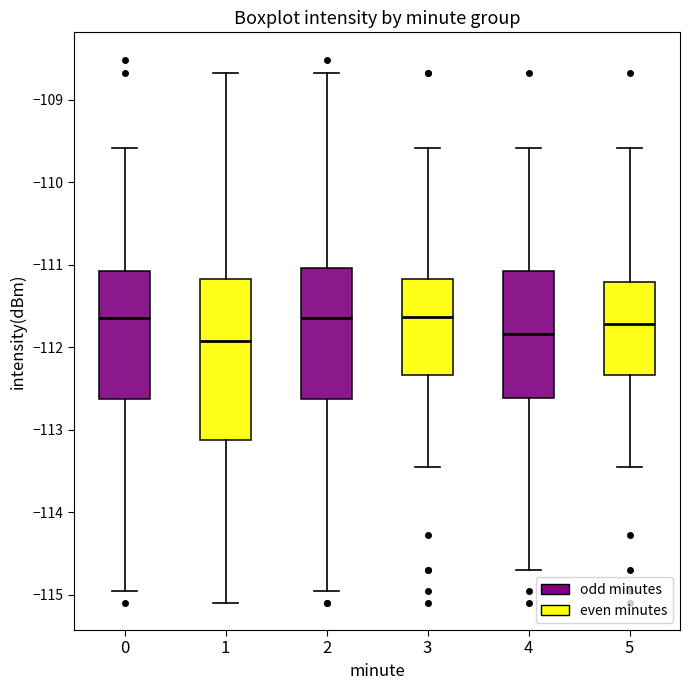

Reading left to right, transcribe this box plot: for each box, give where its median line is, the range the box spans, and where its two whiskers end, as read against the y-axis. The values are not printed on the chart, so give them approximately, as read against the axis.

0: median -111.6, box -112.6 to -111.1, whiskers -115.0 to -109.6
1: median -111.9, box -113.1 to -111.2, whiskers -115.1 to -108.7
2: median -111.6, box -112.6 to -111.0, whiskers -115.0 to -108.7
3: median -111.6, box -112.3 to -111.2, whiskers -113.4 to -109.6
4: median -111.8, box -112.6 to -111.1, whiskers -114.7 to -109.6
5: median -111.7, box -112.3 to -111.2, whiskers -113.4 to -109.6